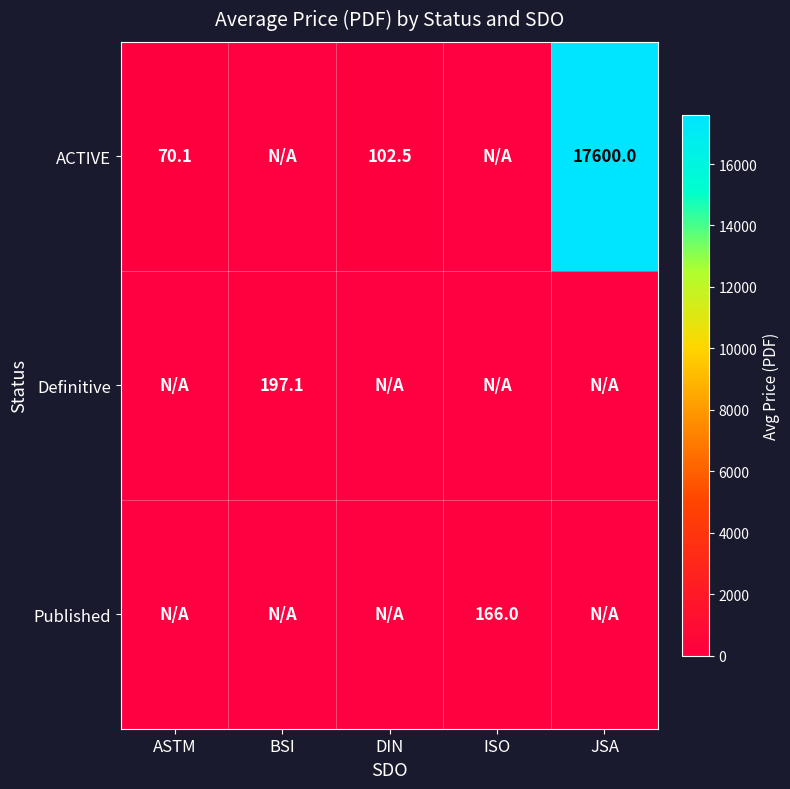

The ACTIVE series shows 102.5 at DIN. True or false?

True